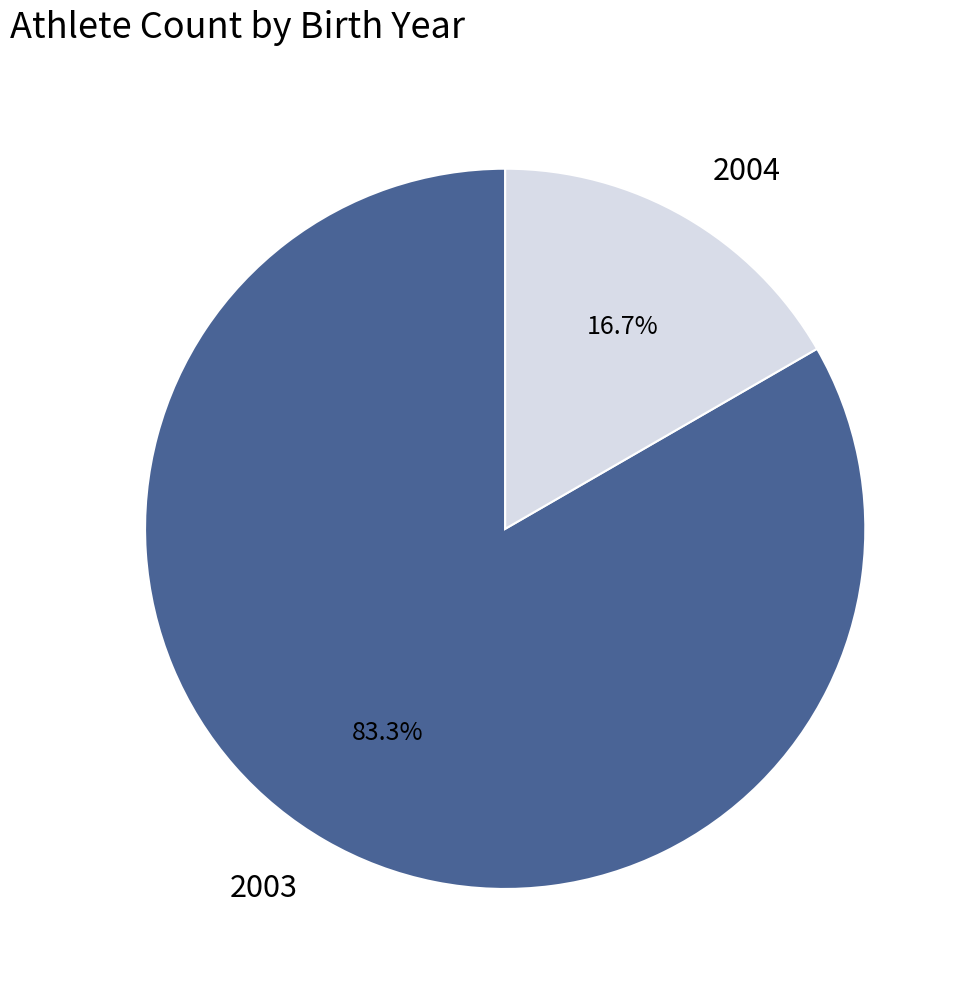

How many slices are in this pie chart?

2